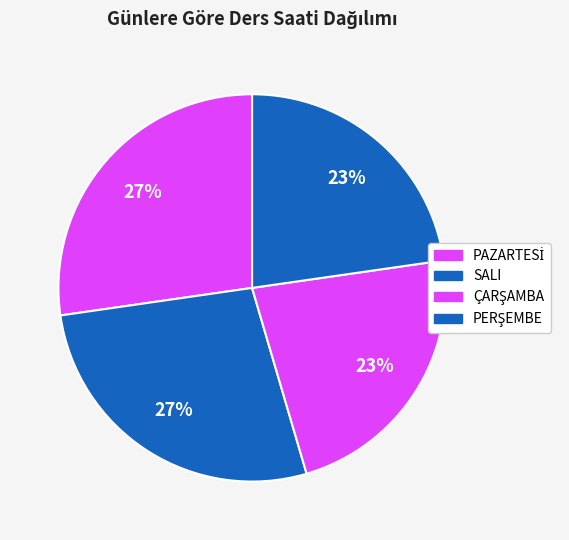

The PAZARTESİ slice represents 27% of the pie. True or false?

True